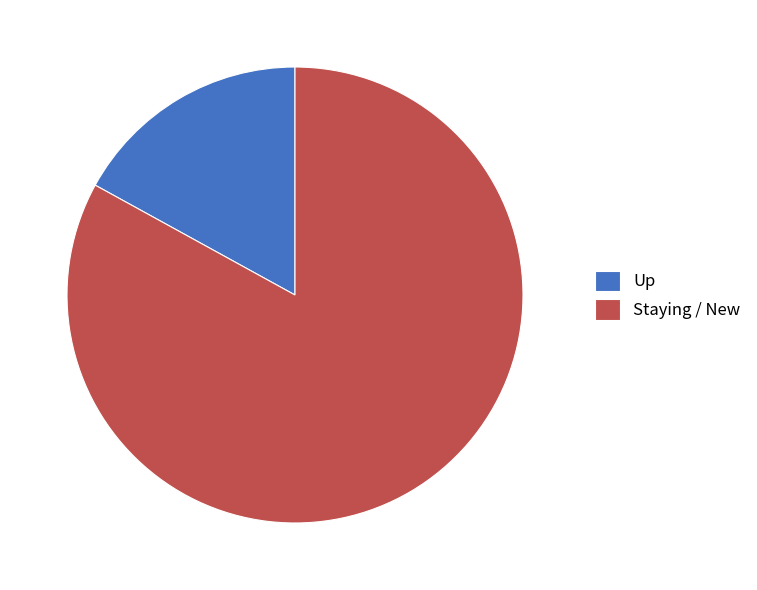

Do Up and Staying / New together represent more than half of the pie?

Yes